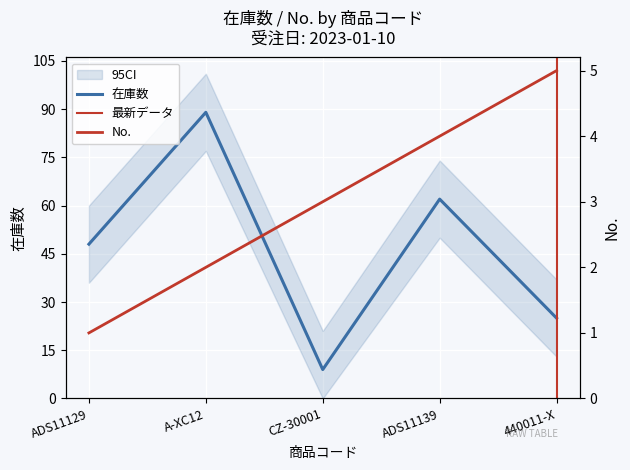

Read the No. value at 440011-X.

5